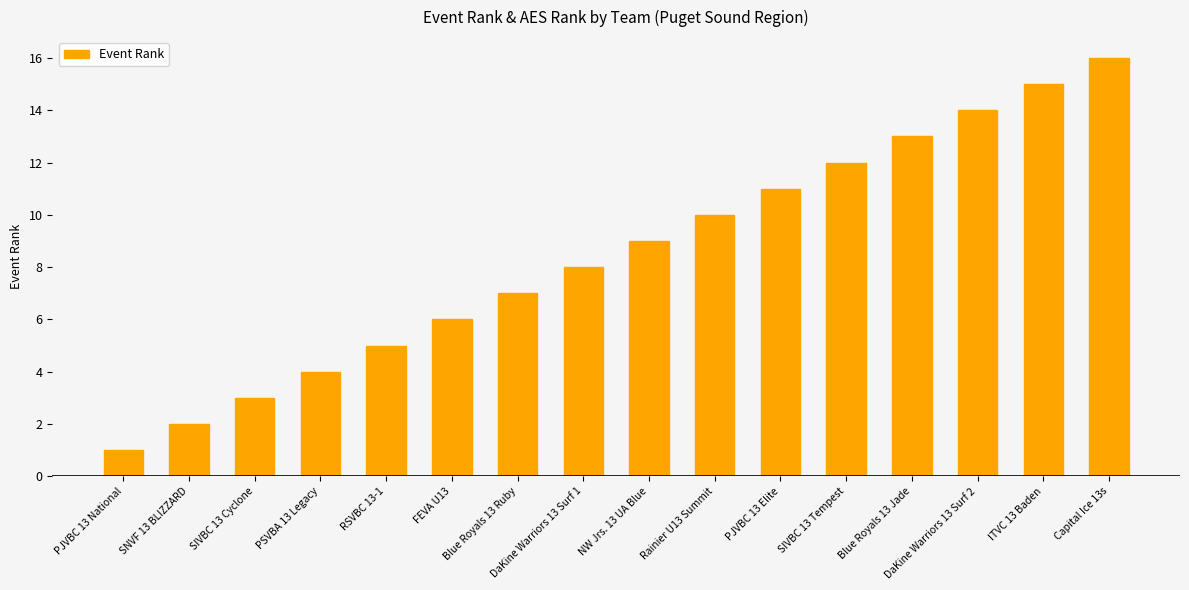

Reading left to right, list all the values displayed in this chart.

PJVBC 13 National=1	SNVF 13 BLIZZARD=2	SIVBC 13 Cyclone=3	PSVBA 13 Legacy=4	RSVBC 13-1=5	FEVA U13=6	Blue Royals 13 Ruby=7	DaKine Warriors 13 Surf 1=8	NW Jrs. 13 UA Blue=9	Rainier U13 Summit=10	PJVBC 13 Elite=11	SIVBC 13 Tempest=12	Blue Royals 13 Jade=13	DaKine Warriors 13 Surf 2=14	ITVC 13 Baden=15	Capital Ice 13s=16